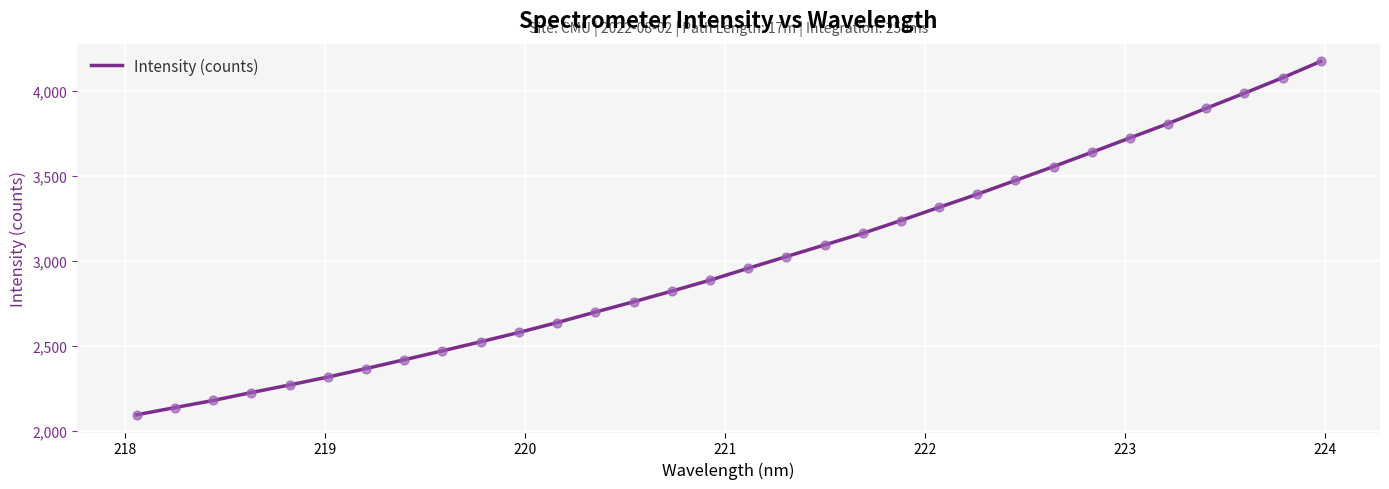

What is the smallest value displayed?

2095.8